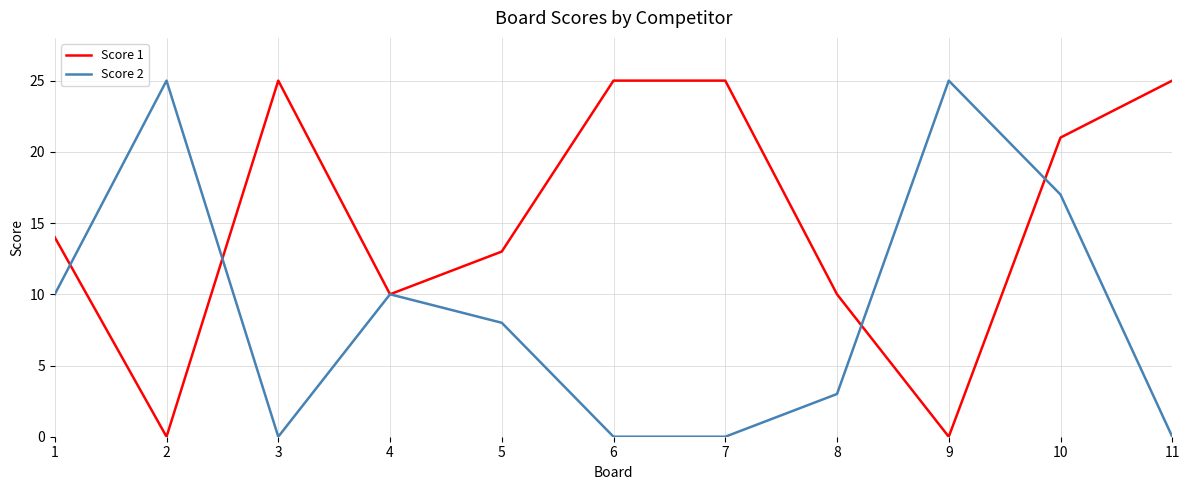

The value of Score 1 at 9 is 0. True or false?

True